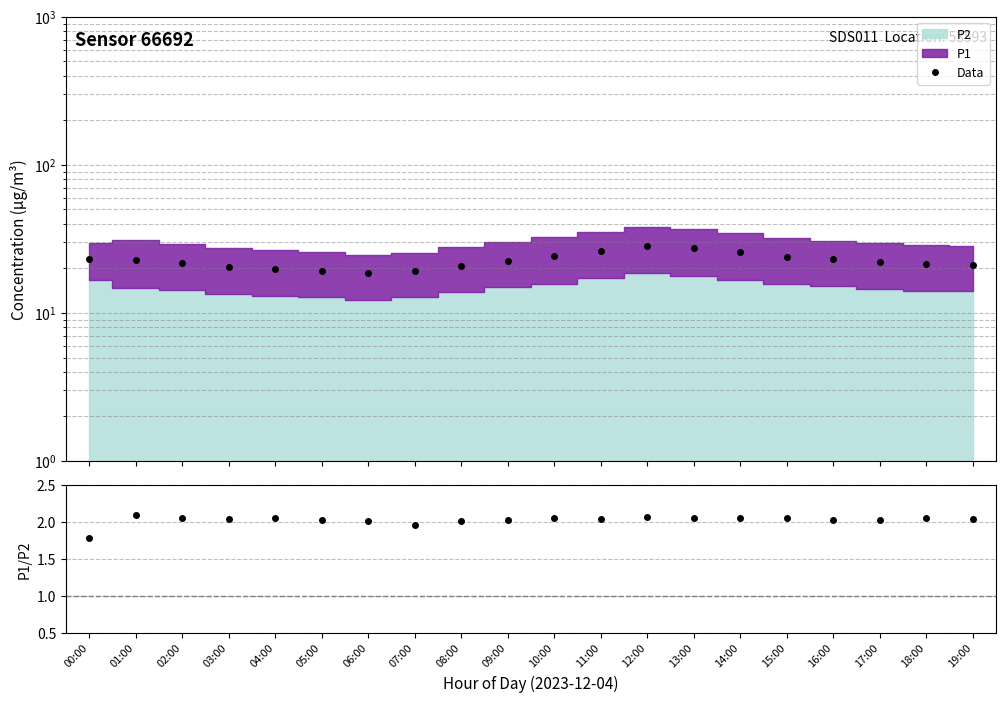

What is the label of the 14th point from the left?

13:00